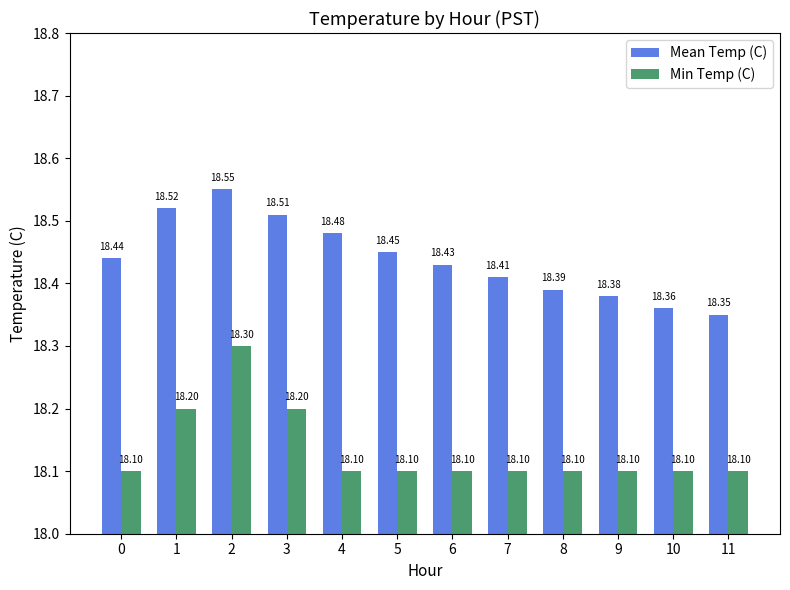

What are all the series names shown in the legend?

Mean Temp (C), Min Temp (C)